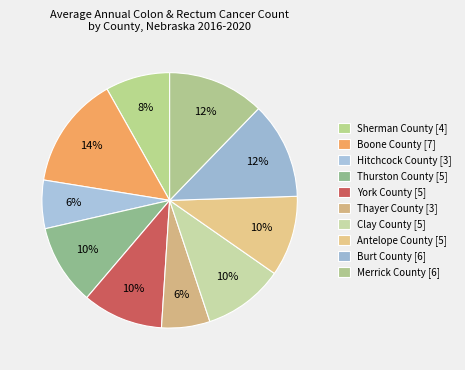

How many segments does this pie chart have?

10